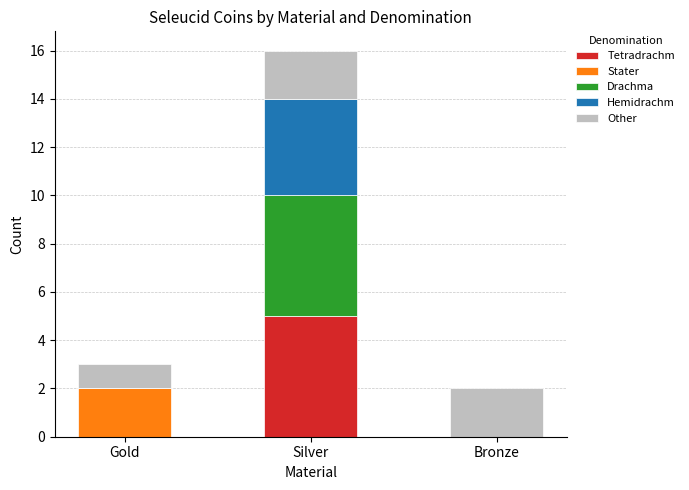

What is the approximate value of Tetradrachm at Silver?

5